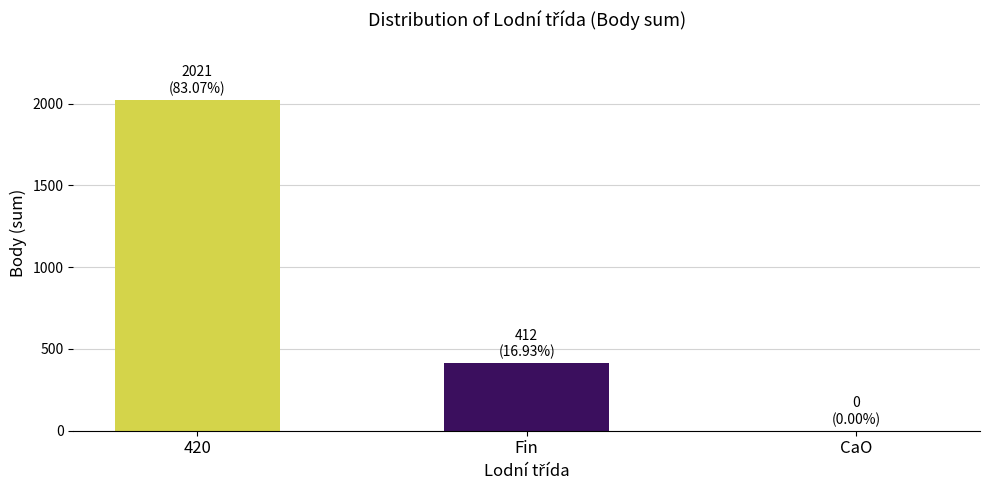

What is the change in value from 420 to Fin?

-1609